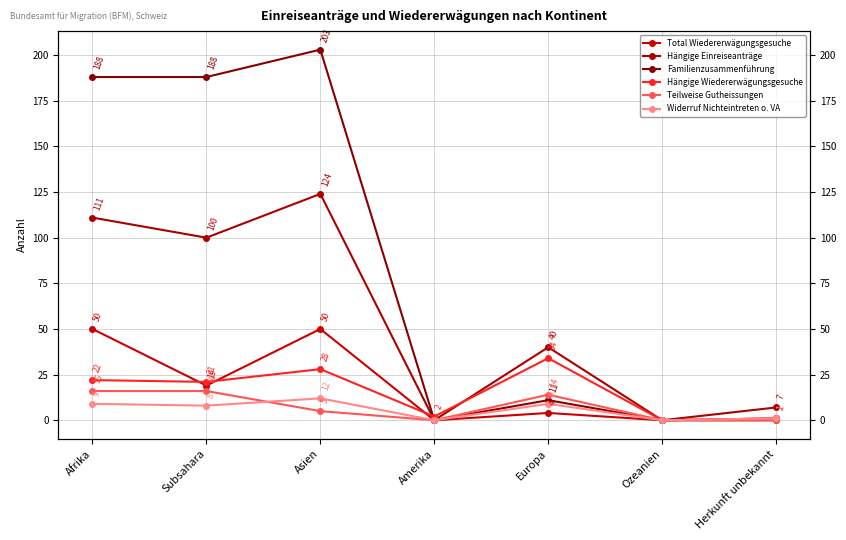

At which category is the sum across all series the highest?

Asien